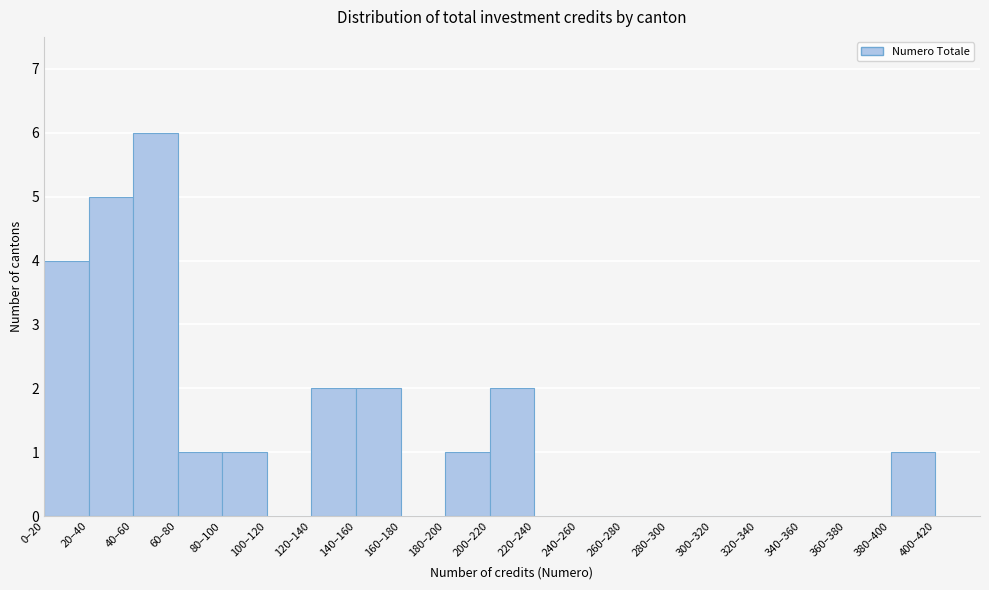

Reading left to right, list all the values displayed in this chart.

0–20=4	20–40=5	40–60=6	60–80=1	80–100=1	100–120=0	120–140=2	140–160=2	160–180=0	180–200=1	200–220=2	220–240=0	240–260=0	260–280=0	280–300=0	300–320=0	320–340=0	340–360=0	360–380=0	380–400=1	400–420=0